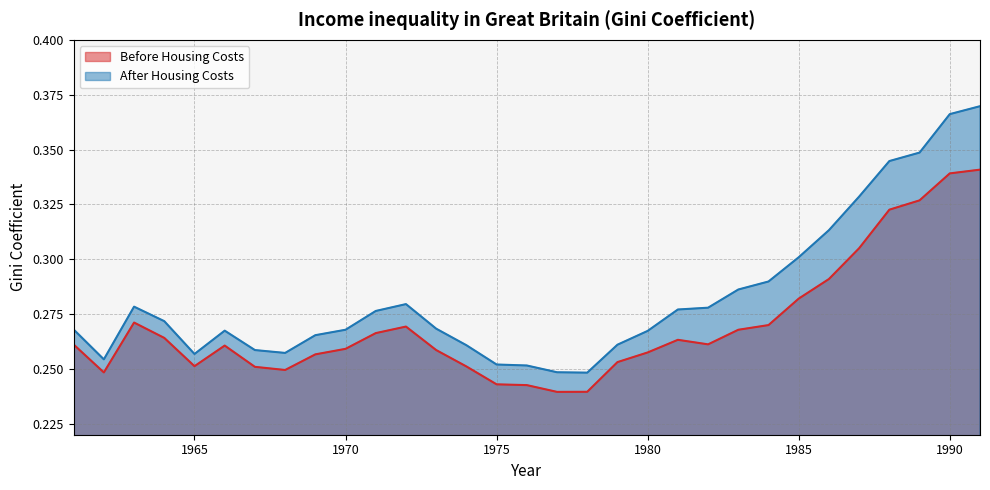

Rank the series at 1989 from lowest to highest value.

Before Housing Costs, After Housing Costs